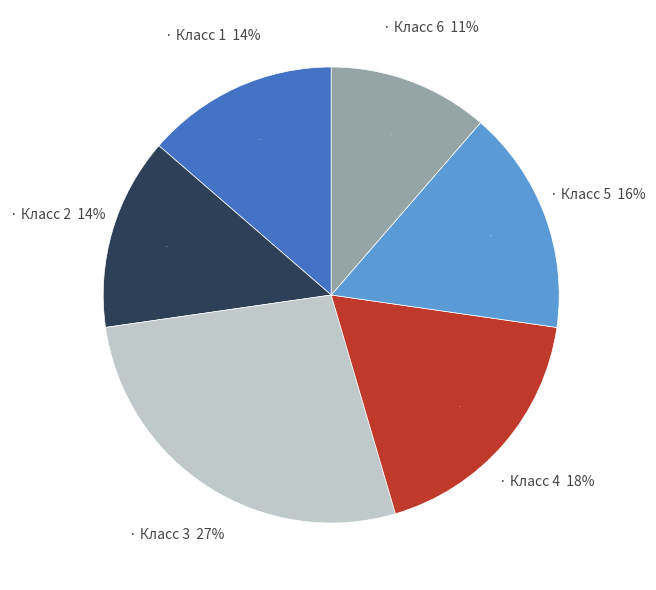

True or false: 23 accounts for 1% of the total.

False